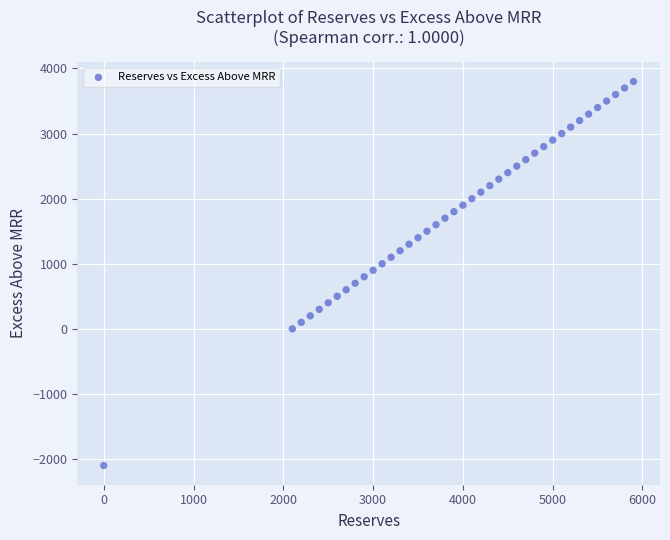

What is the range of Y values (max minus min)?

5900